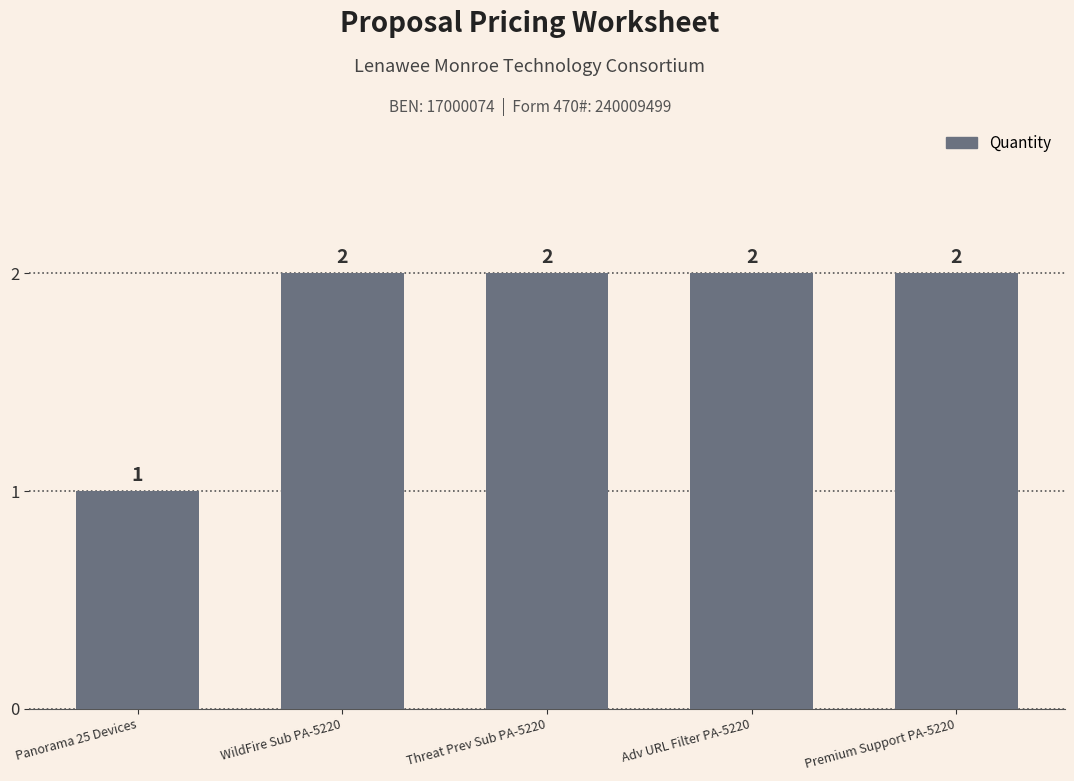

Read the value at WildFire Sub PA-5220.

2